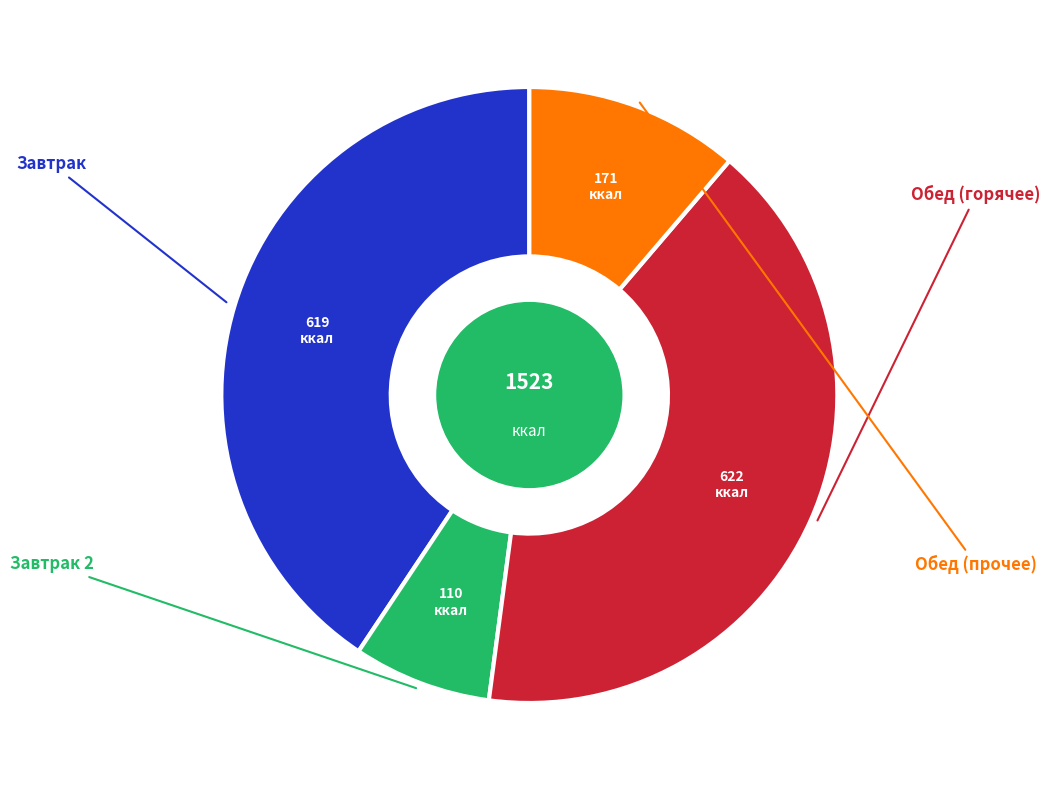

Is there a majority slice in this chart?

No